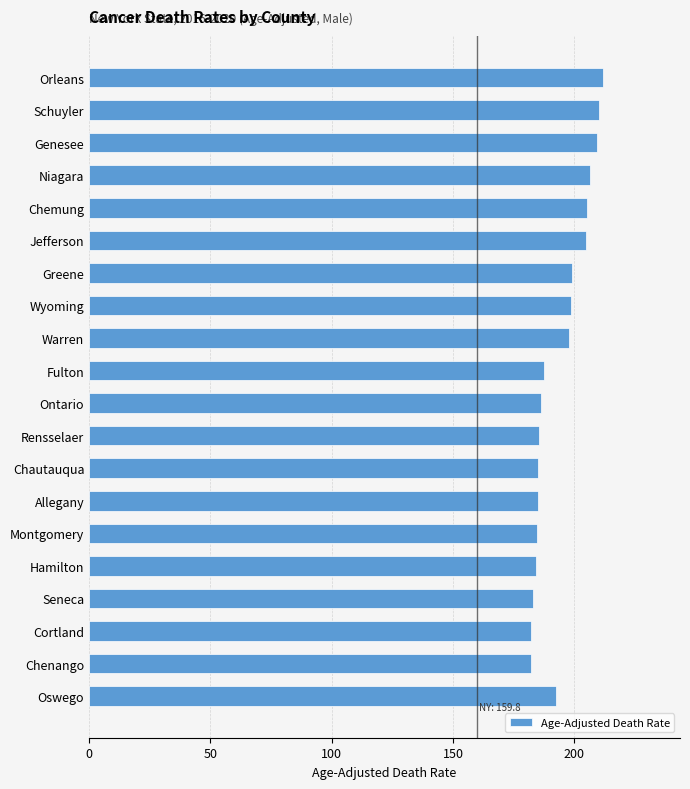

What is the sum of the values at Orleans and Niagara?

418.4